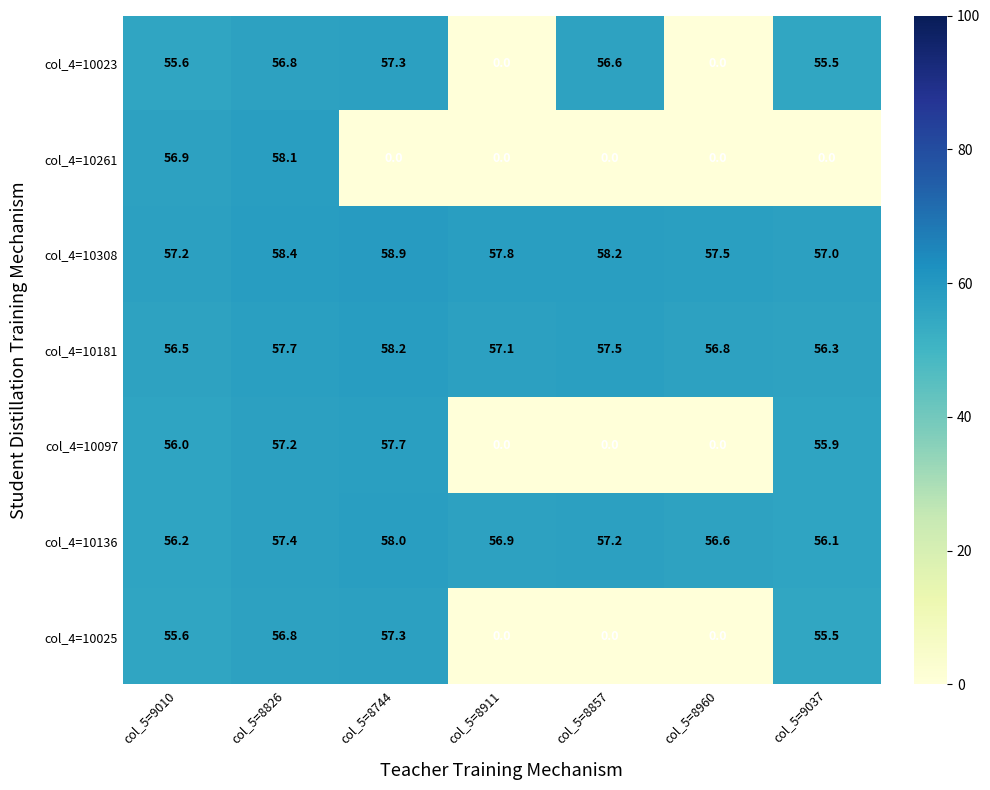

Which series changed the most between col_5=8744 and col_5=8960?

col_4=10097